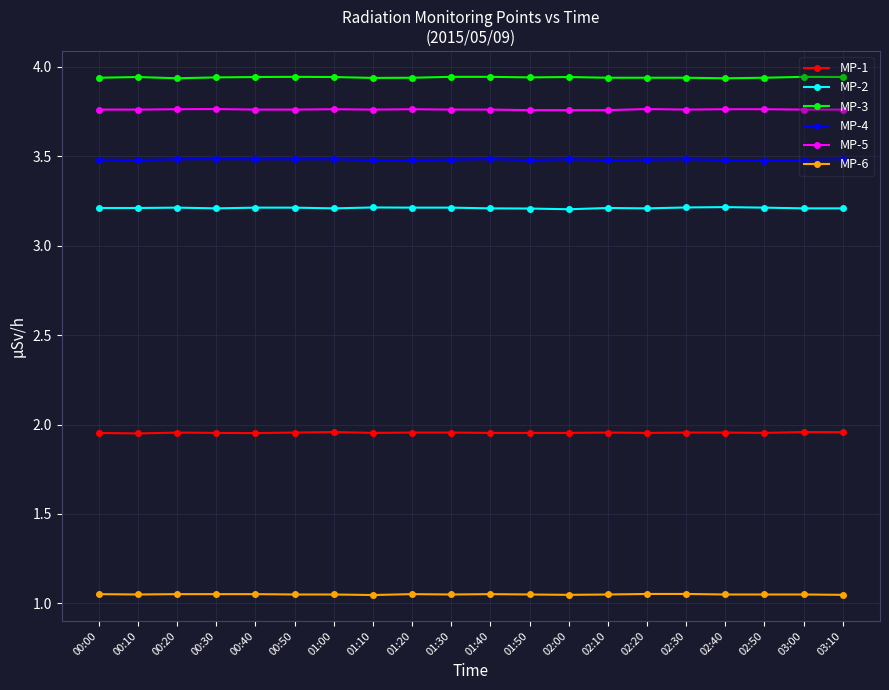

List the series in order of their peak value, highest first.

MP-3, MP-5, MP-4, MP-2, MP-1, MP-6